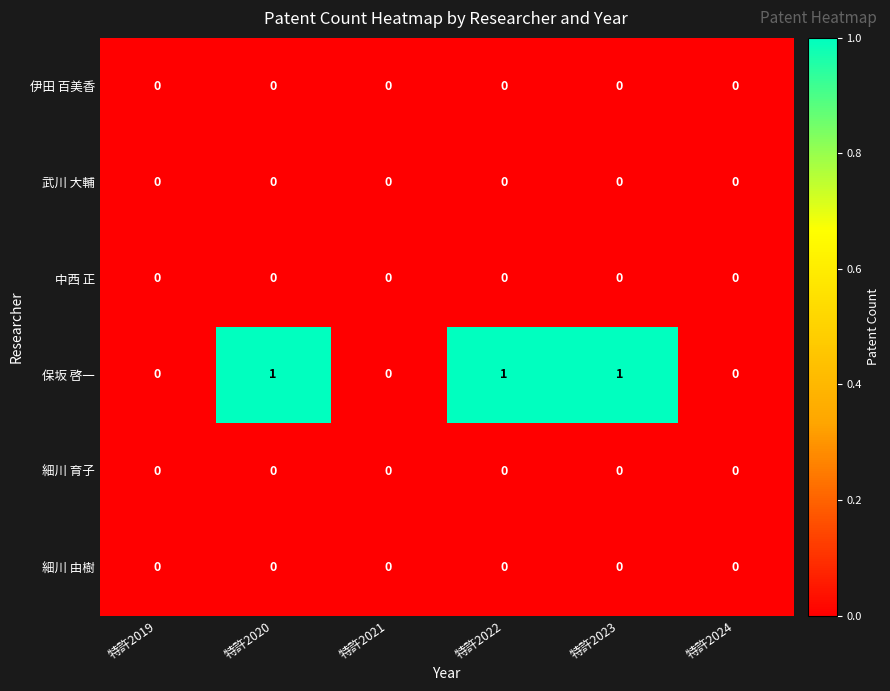

Which series has the largest total across all categories?

保坂 啓一